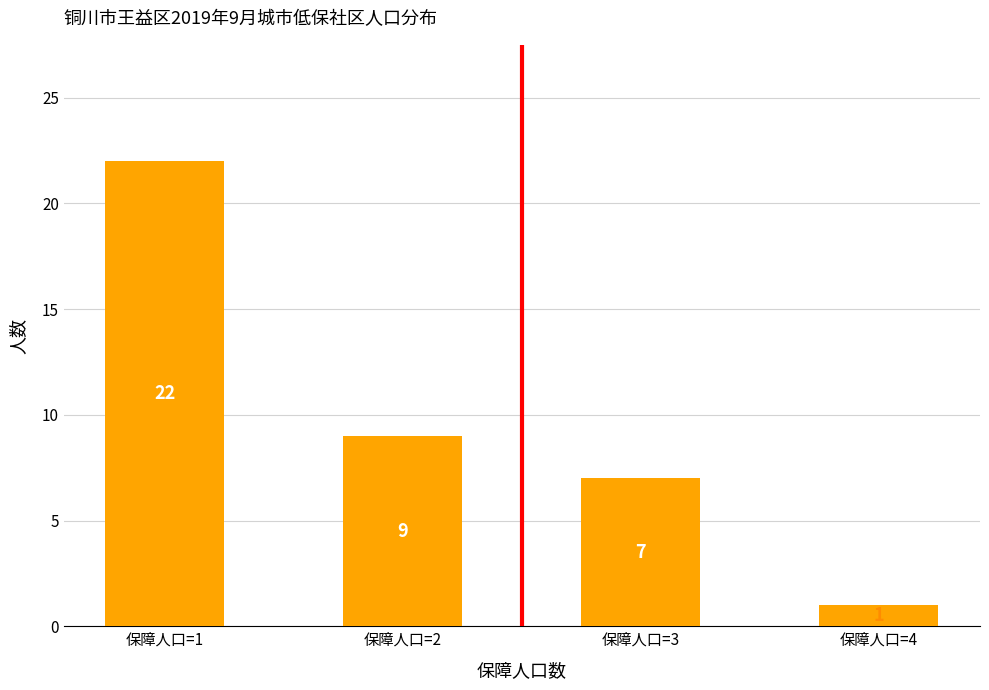

List the labels in order of value, smallest first.

保障人口=4, 保障人口=3, 保障人口=2, 保障人口=1